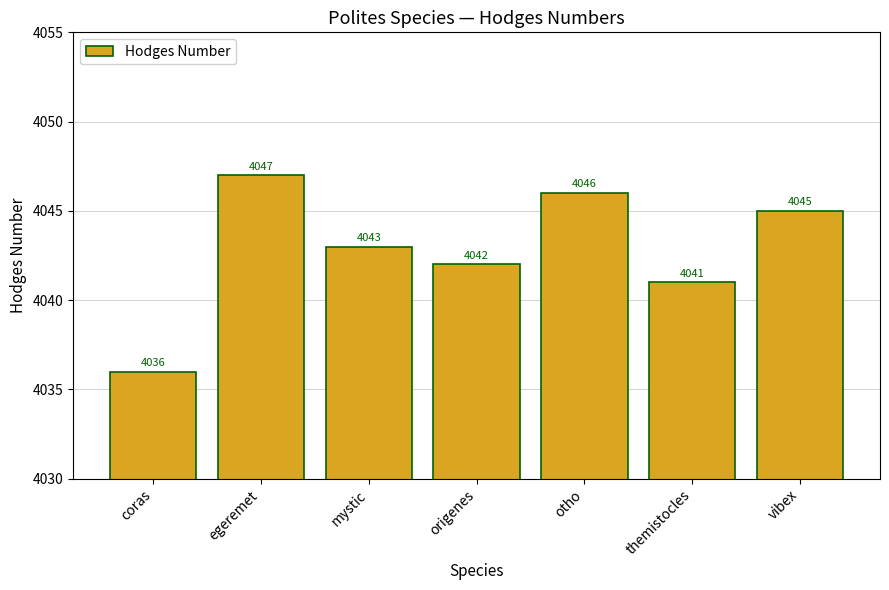

Reading left to right, transcribe all the data shown in this chart.

coras=4036	egeremet=4047	mystic=4043	origenes=4042	otho=4046	themistocles=4041	vibex=4045